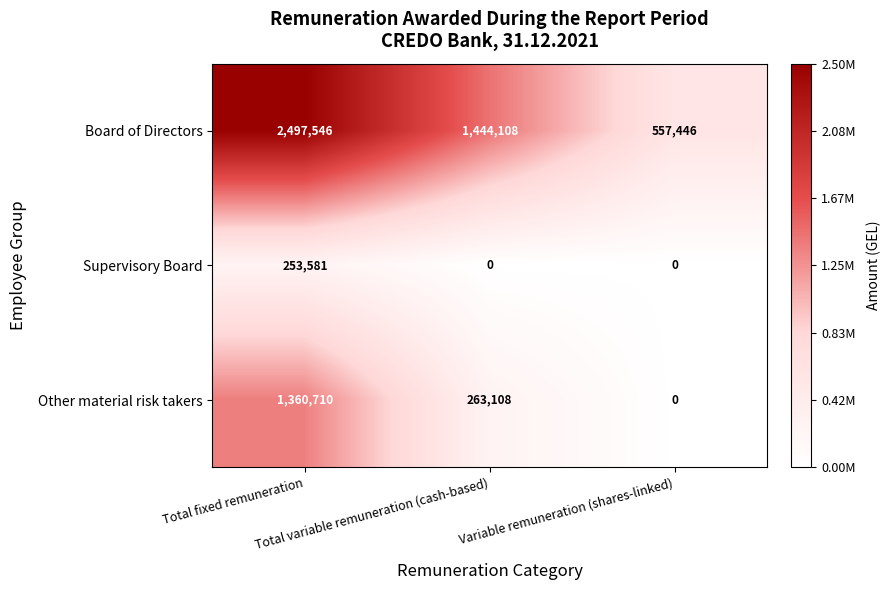

Which series has the widest spread of values?

Board of Directors